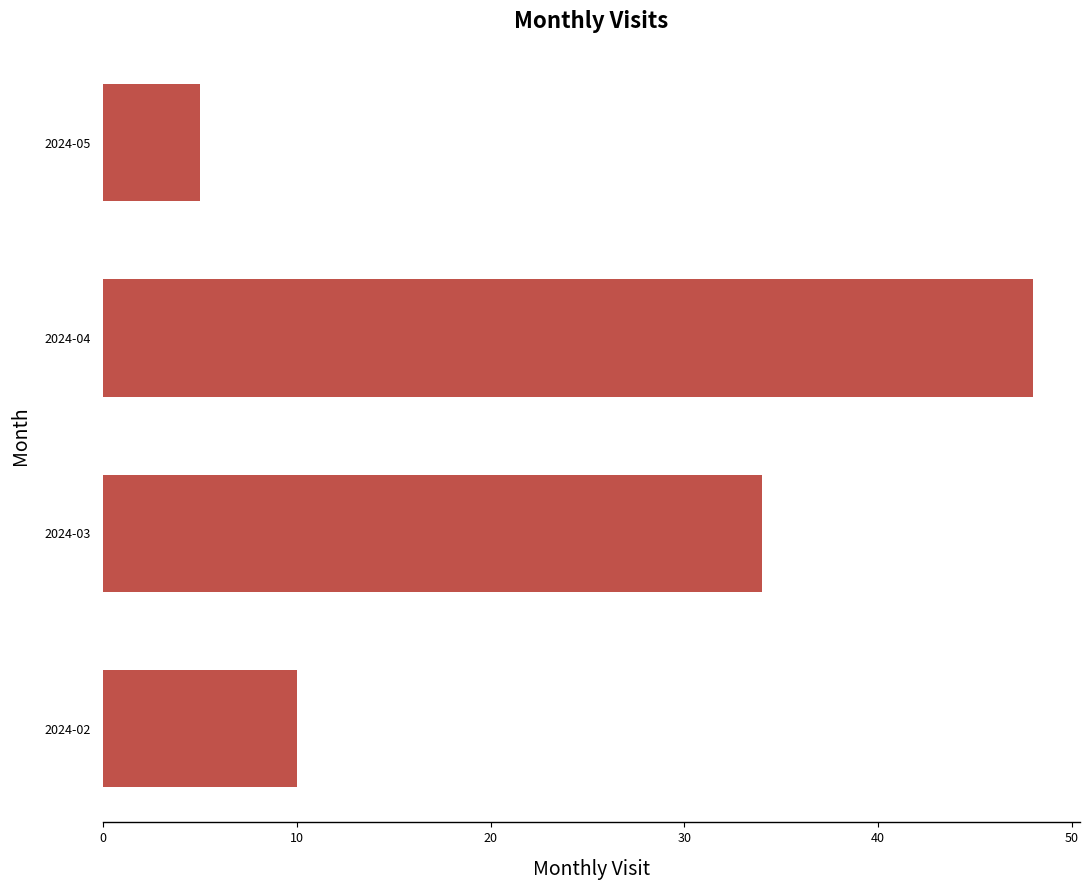

Which label corresponds to the largest value in the chart?

2024-04